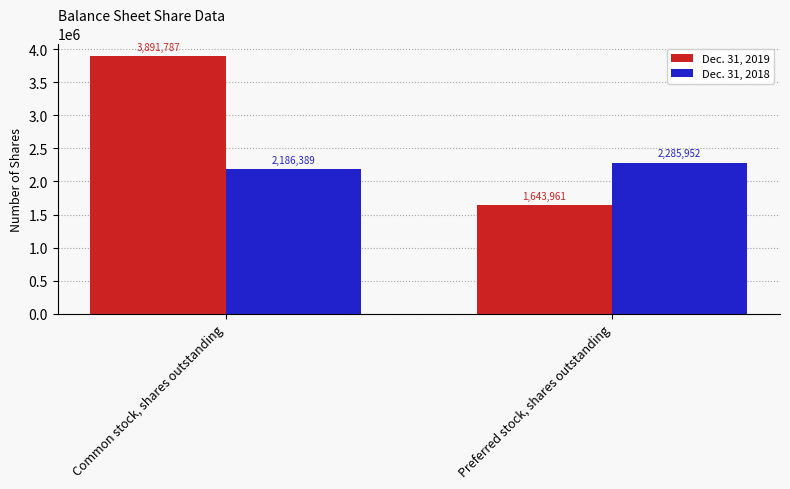

What is the sum of all Dec. 31, 2018 values?

4472341